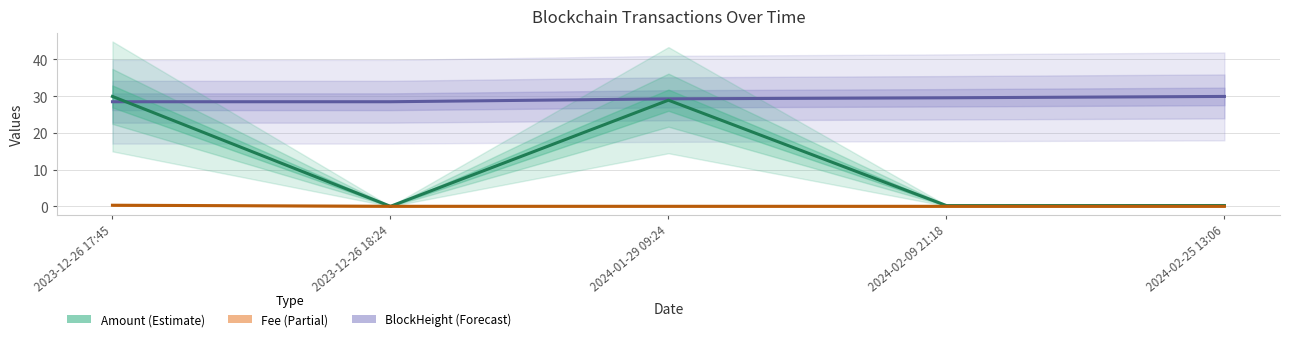

True or false: Fee and BlockHeight (scaled) cross at least once.

False